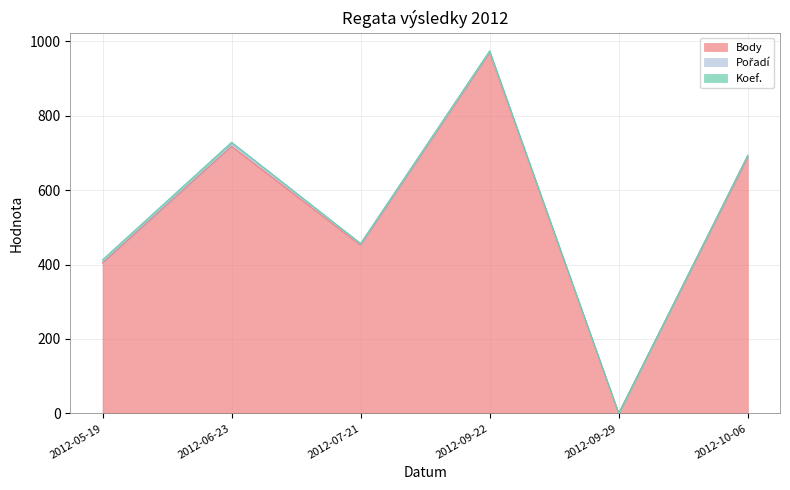

What is the average value of the Pořadí series?

4